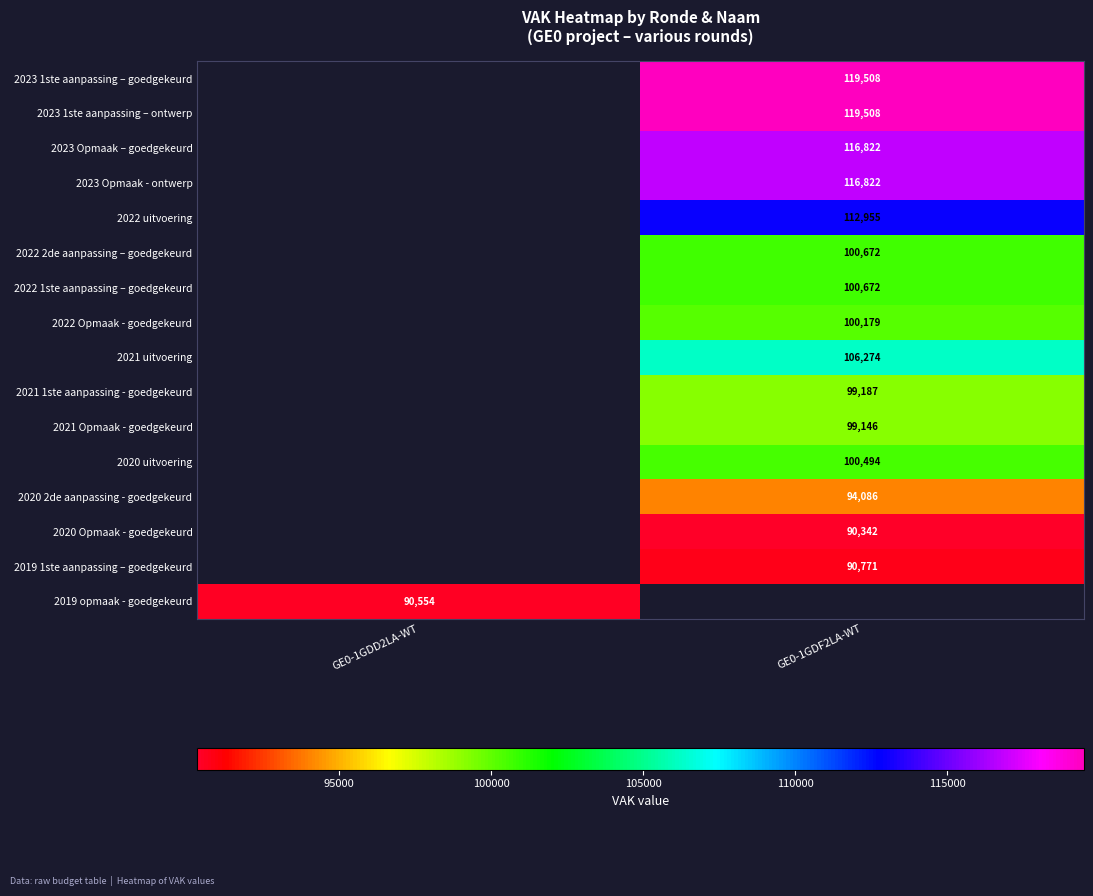

The 2023 Opmaak – goedgekeurd series shows 30883 at GE0-1GDF2LA-WT. True or false?

False